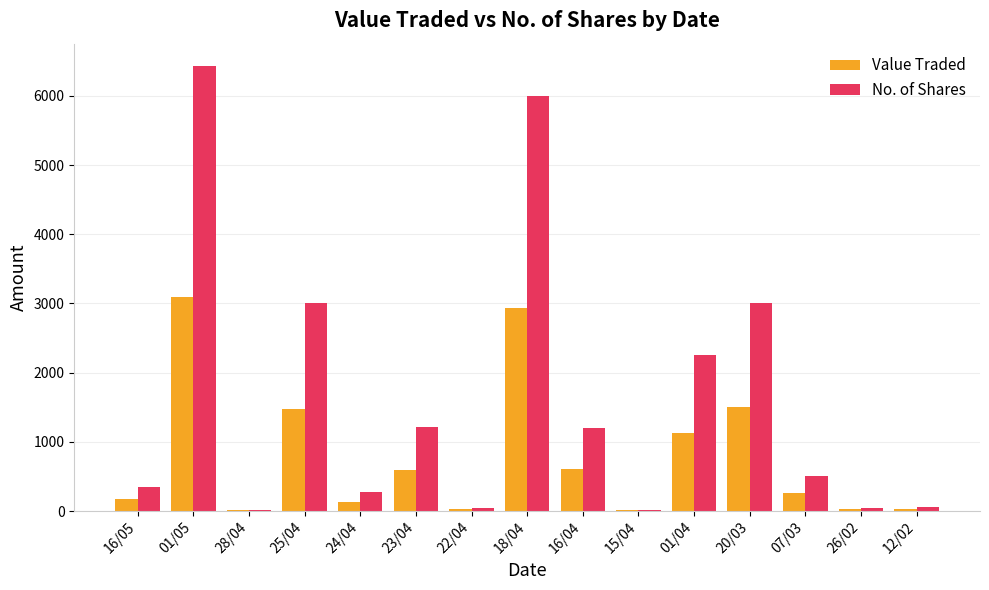

Which series has the largest total across all categories?

No. of Shares